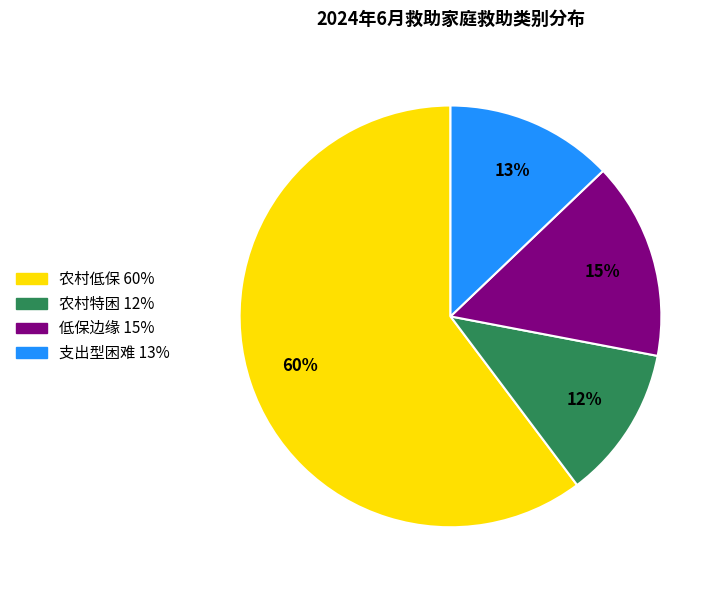

Combined, do 农村低保 and 支出型困难 account for over 50%?

Yes